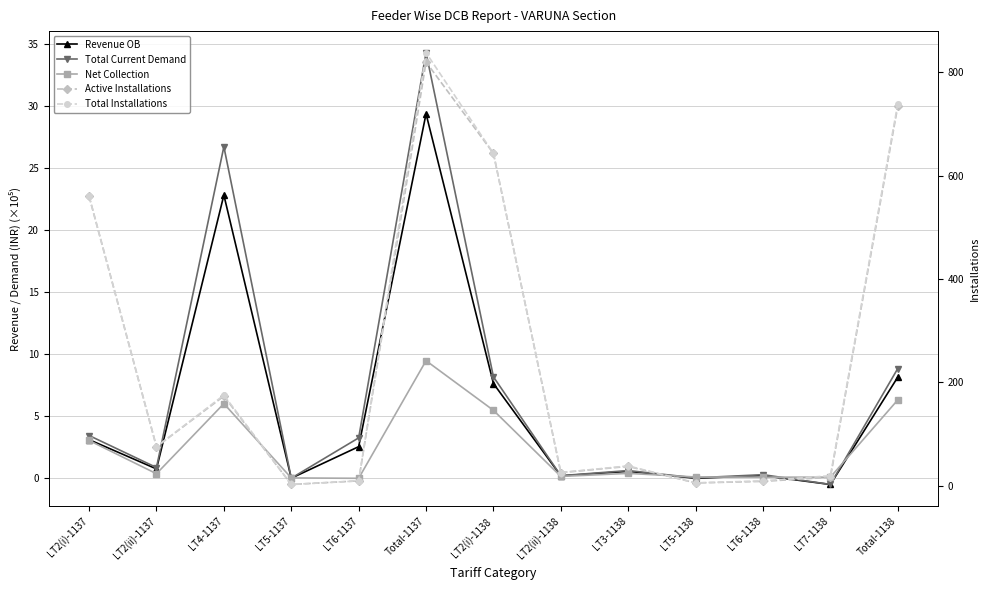

What is the sum of all Net Collection values?

31.6